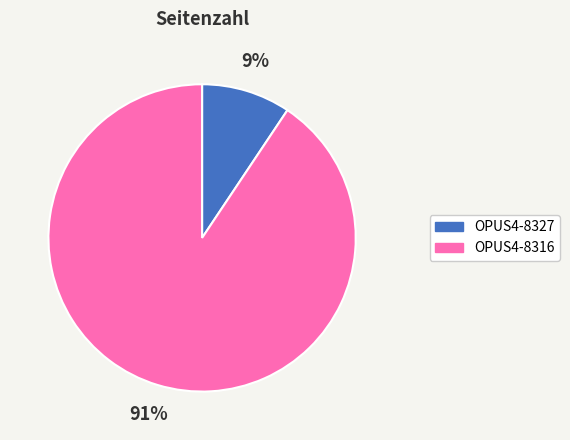

The OPUS4-8327 slice represents 15% of the pie. True or false?

False